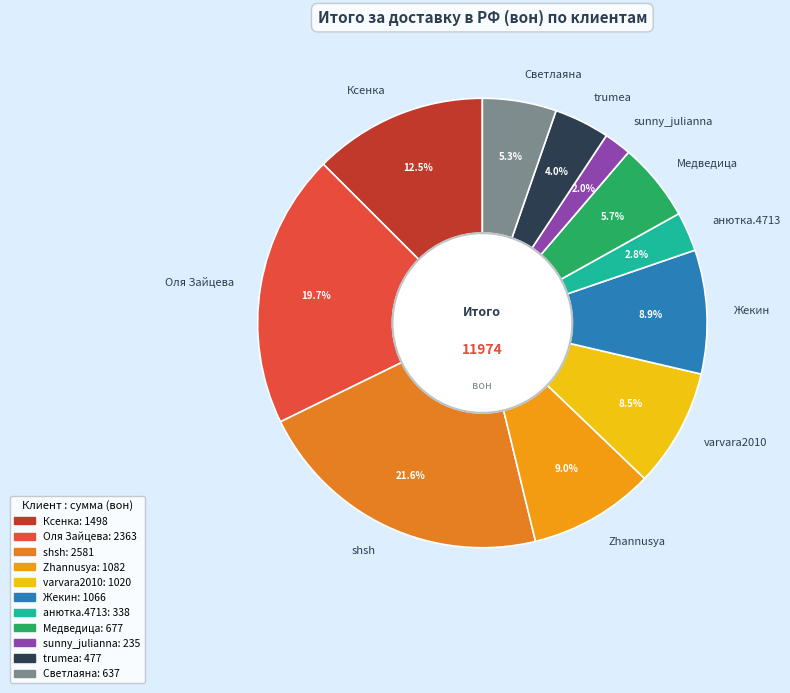

Which category has the smallest portion of the pie?

sunny_julianna